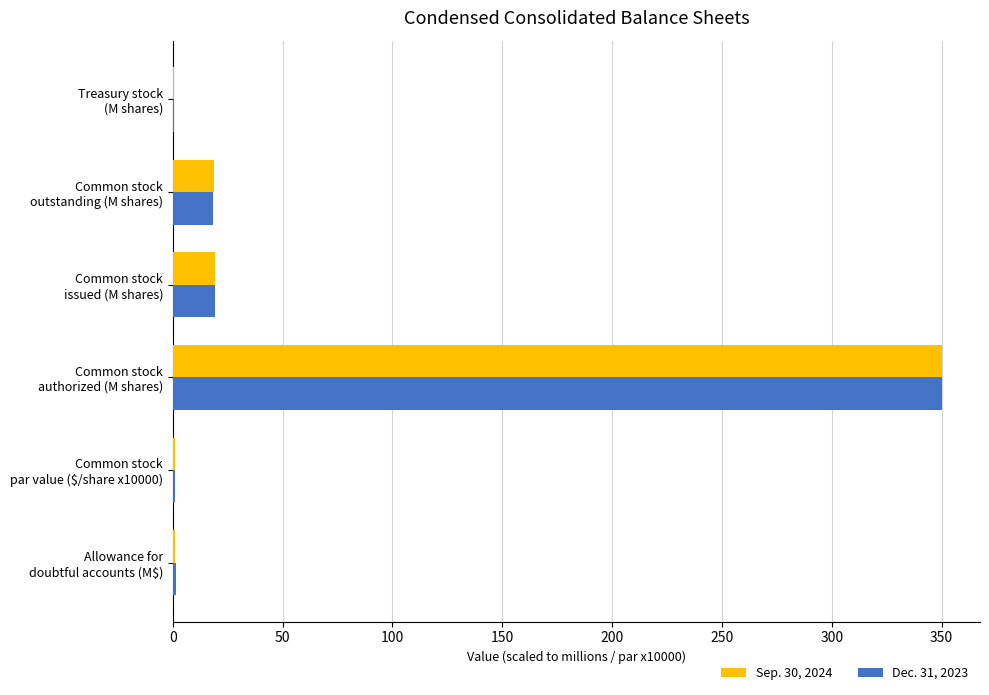

What is the maximum value for Dec. 31, 2023?

350.0